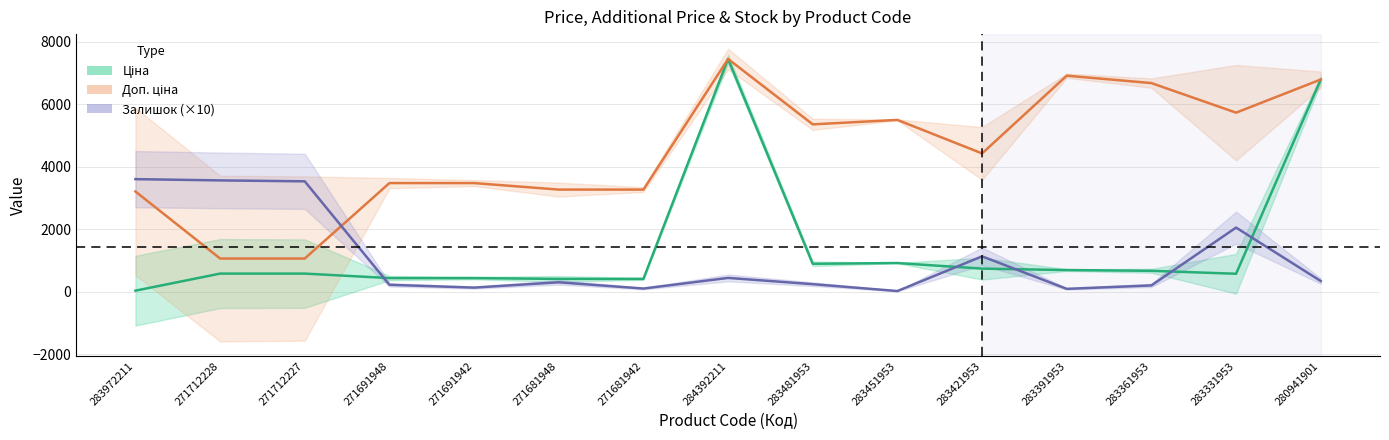

Which series has the largest total across all categories?

Доп. ціна